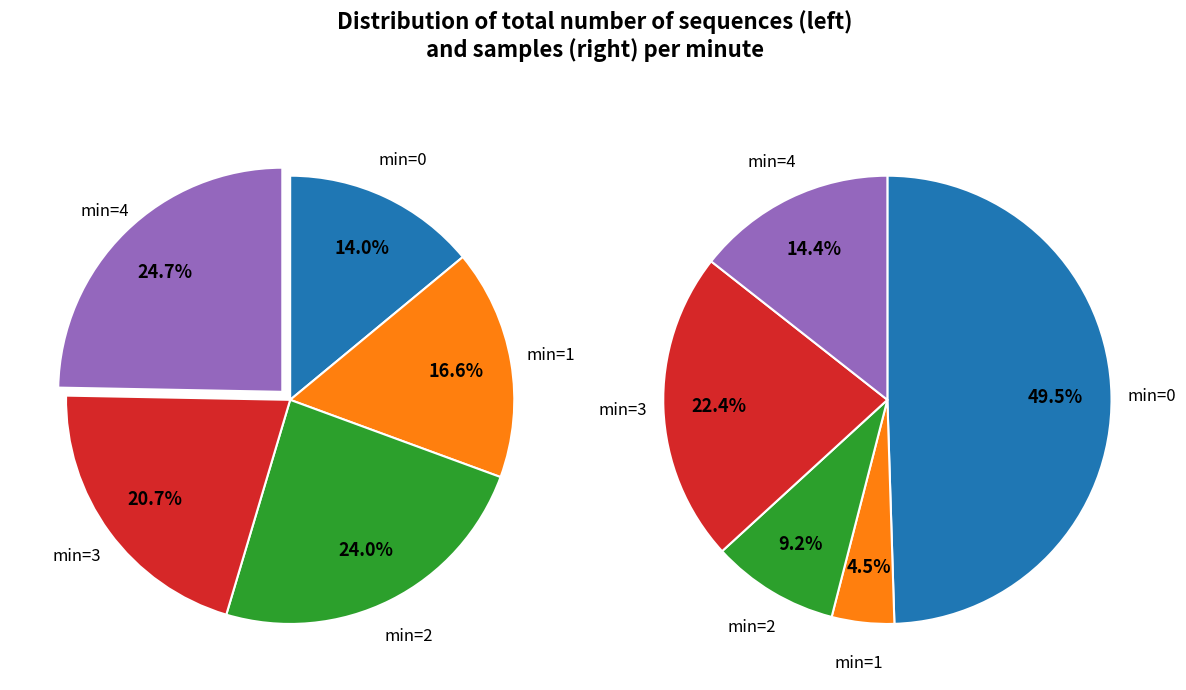

Is it true that Minute 2 is 33% of the pie?

False